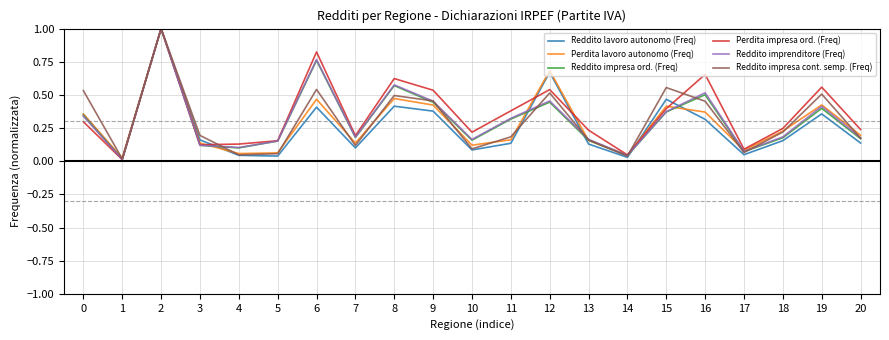

What are all the series names shown in the legend?

Reddito lavoro autonomo (Freq), Perdita lavoro autonomo (Freq), Reddito impresa ord. (Freq), Perdita impresa ord. (Freq), Reddito imprenditore (Freq), Reddito impresa cont. semp. (Freq)